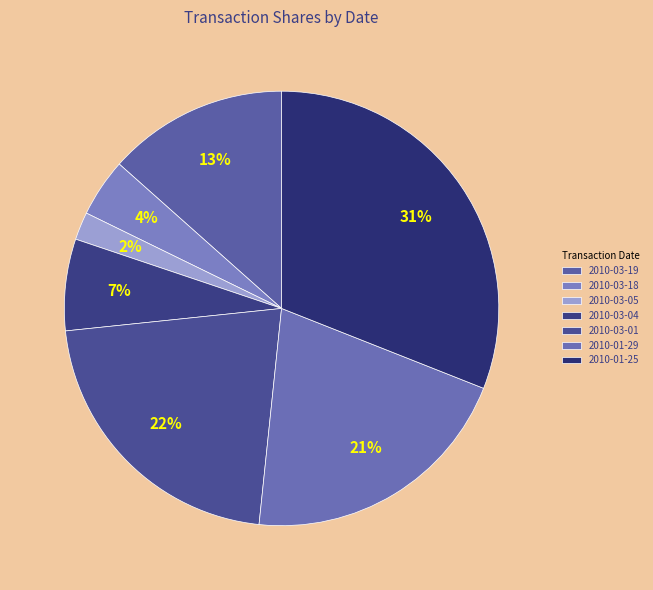

What percentage do 2010-03-18 and 2010-01-29 together represent?

25.0%